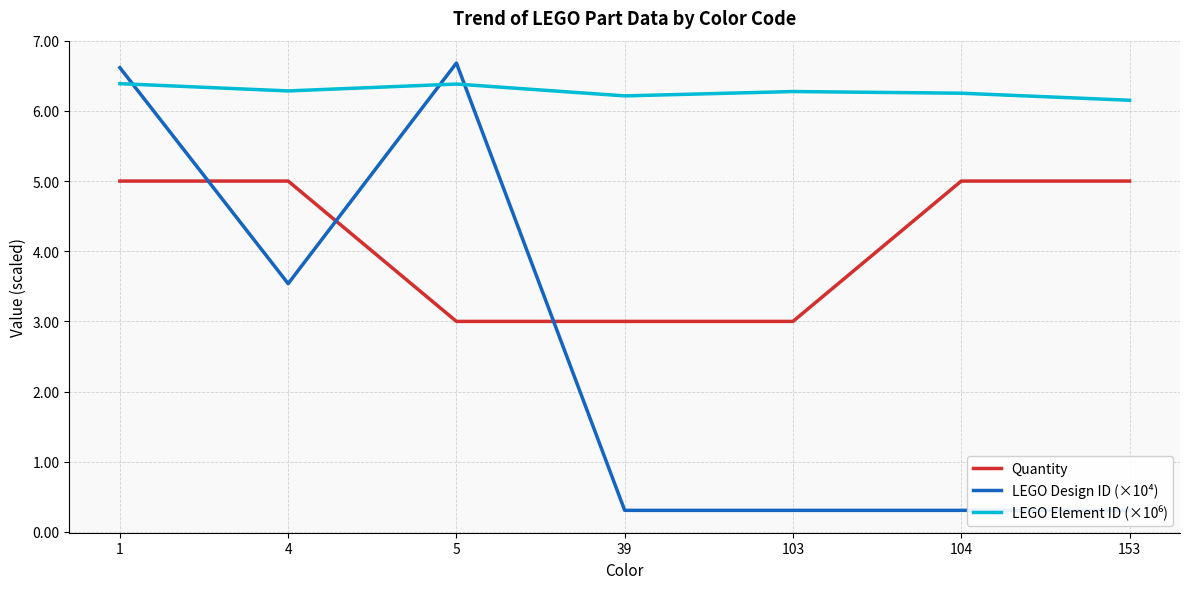

Is it true that LEGO Element ID (×10⁶) equals 10.4 at 5?

False